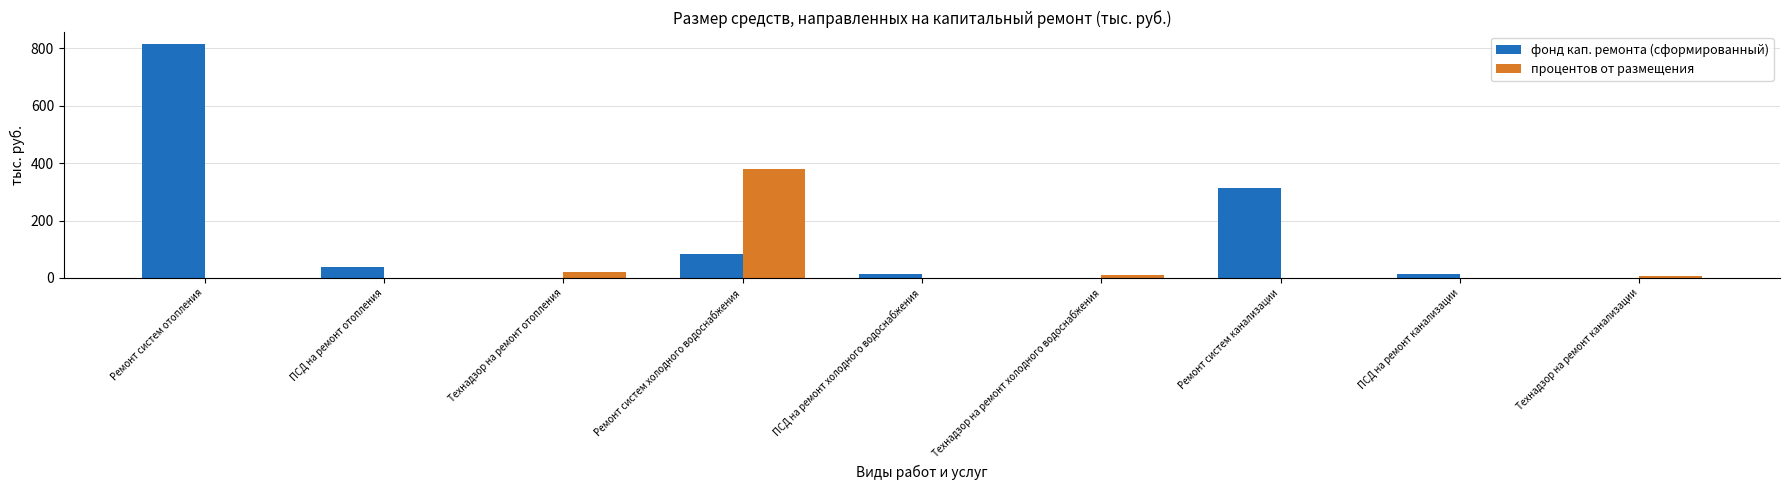

The фонд кап. ремонта (сформированный) series shows 815.4 at Ремонт систем отопления. True or false?

True